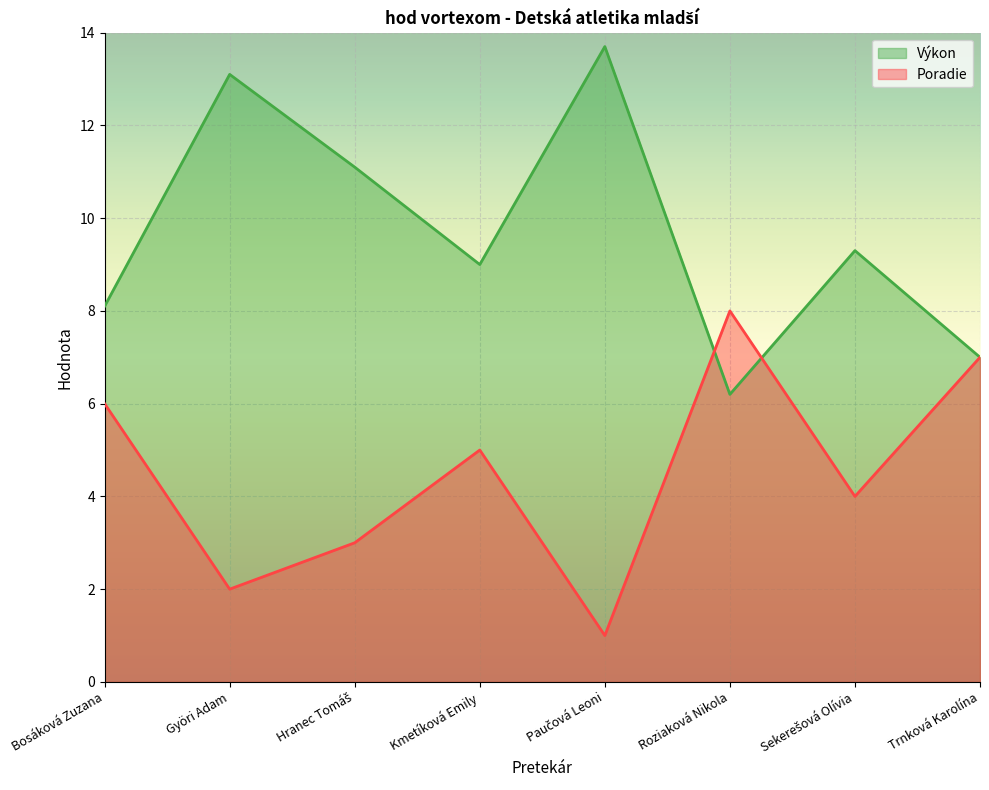

In Poradie, how many points are lower than both neighbors (excluding endpoints)?

3